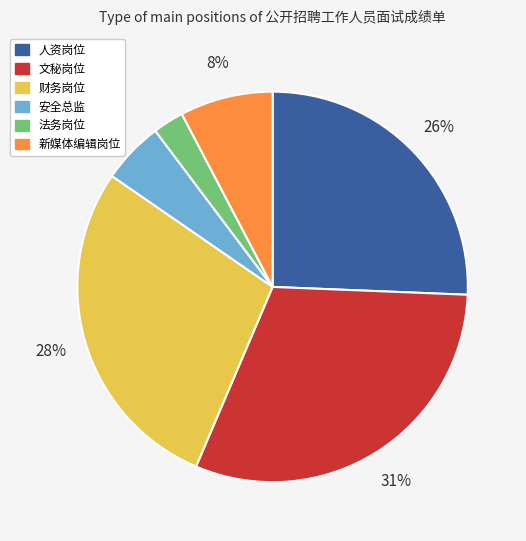

How many segments does this pie chart have?

6